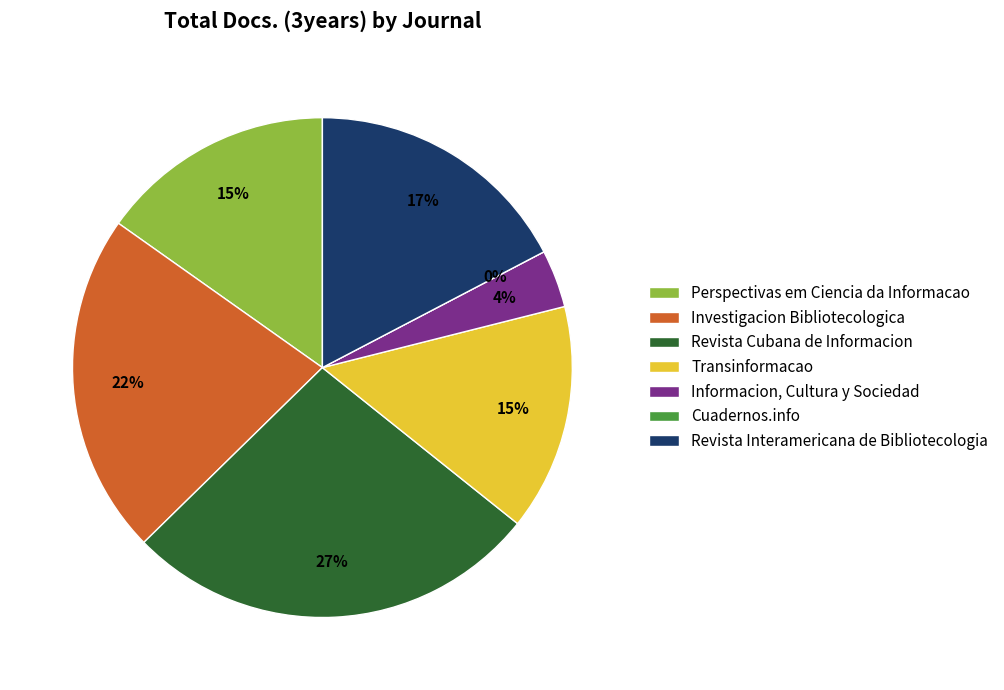

What percentage is the Revista Interamericana de Bibliotecologia slice, to the nearest percent?

17%